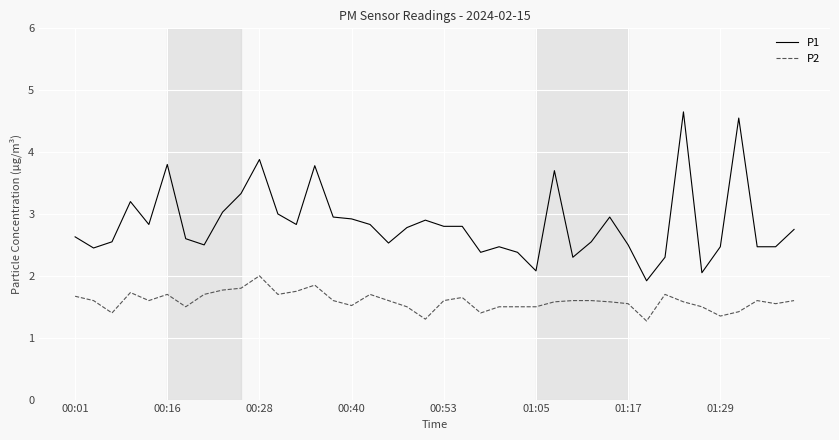

Which series has the largest total across all categories?

P1